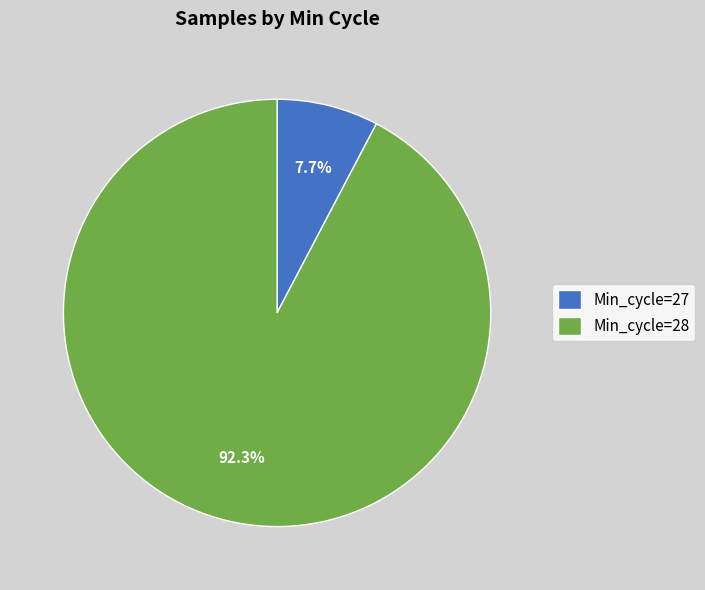

Which category has the biggest portion of the pie?

Min_cycle=28